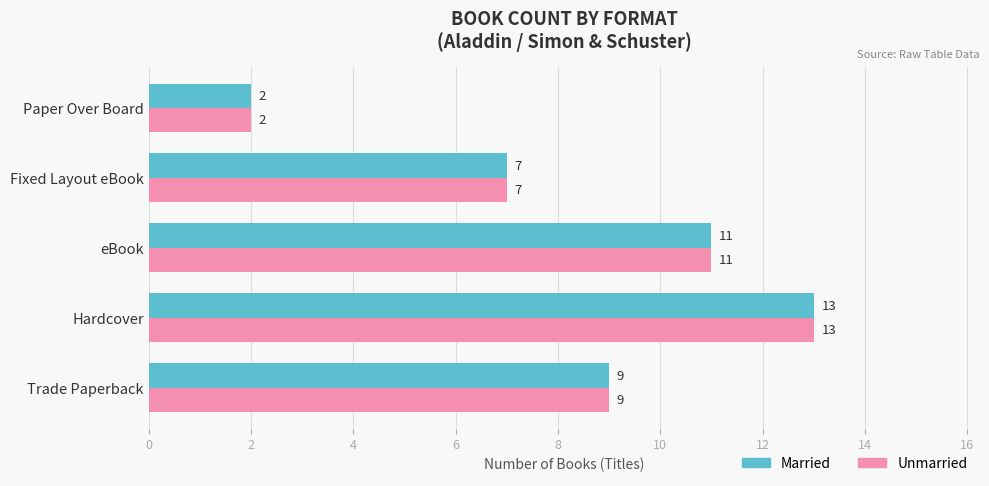

The value of Unmarried at eBook is 4. True or false?

False